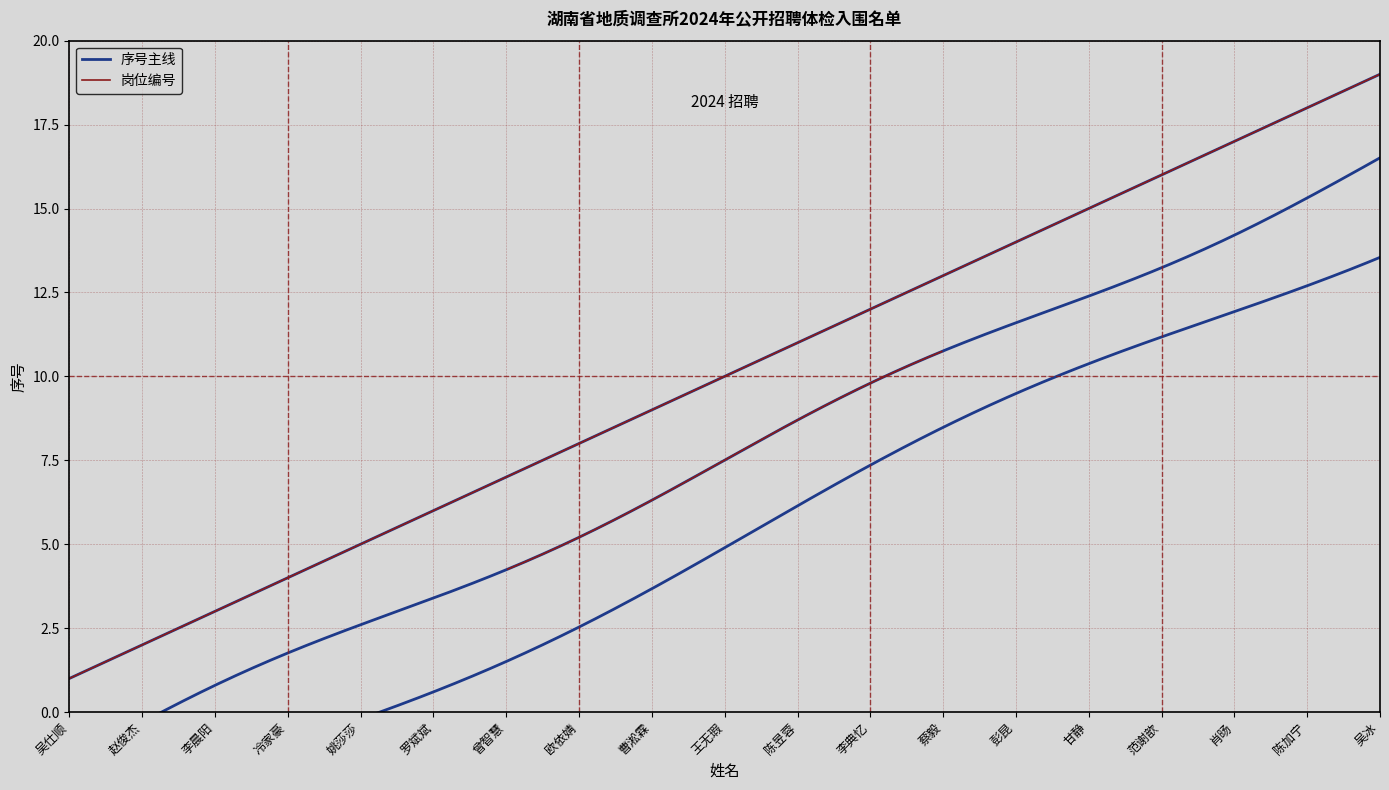

Reading right to left, transcribe all the data shown in this chart.

吴冰=19	陈加宁=18	肖旸=17	范谢歆=16	甘静=15	彭昆=14	蔡毅=13	李典忆=12	陈昱蓉=11	王无瑕=10	曹淞霖=9	欧依婧=8	曾智慧=7	罗斌斌=6	姚莎莎=5	冷家豪=4	李晨阳=3	赵俊杰=2	吴仕顺=1